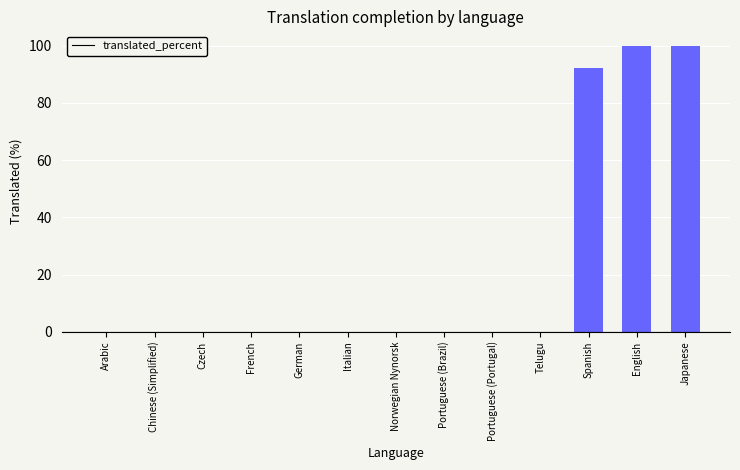

The chart shows a value of 0.0 at Chinese (Simplified). True or false?

True